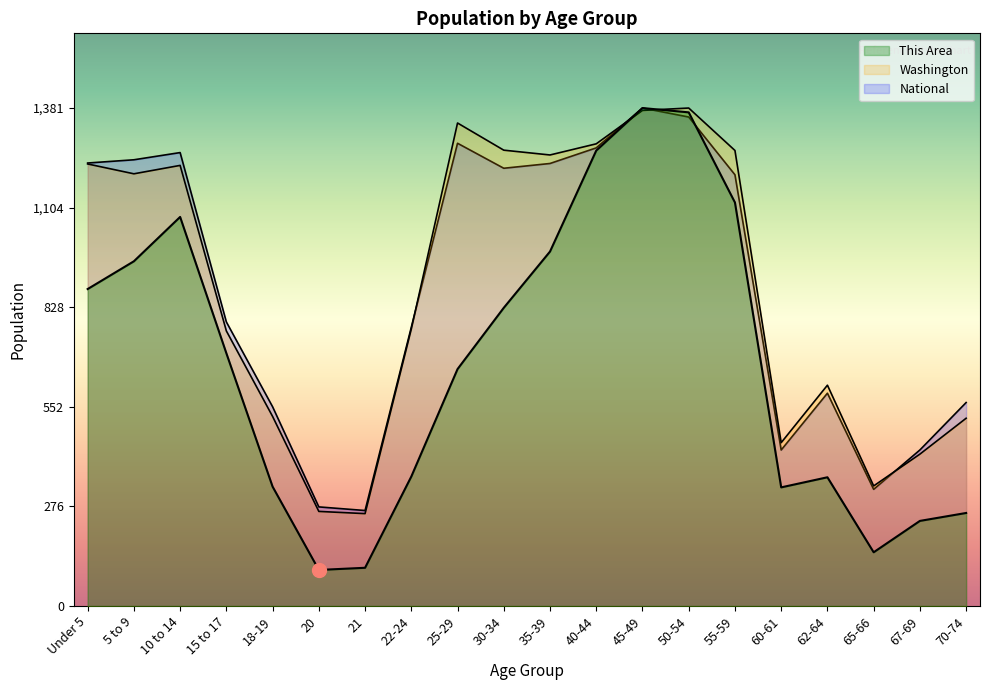

At how many categories does at least one series exceed 1374?

2